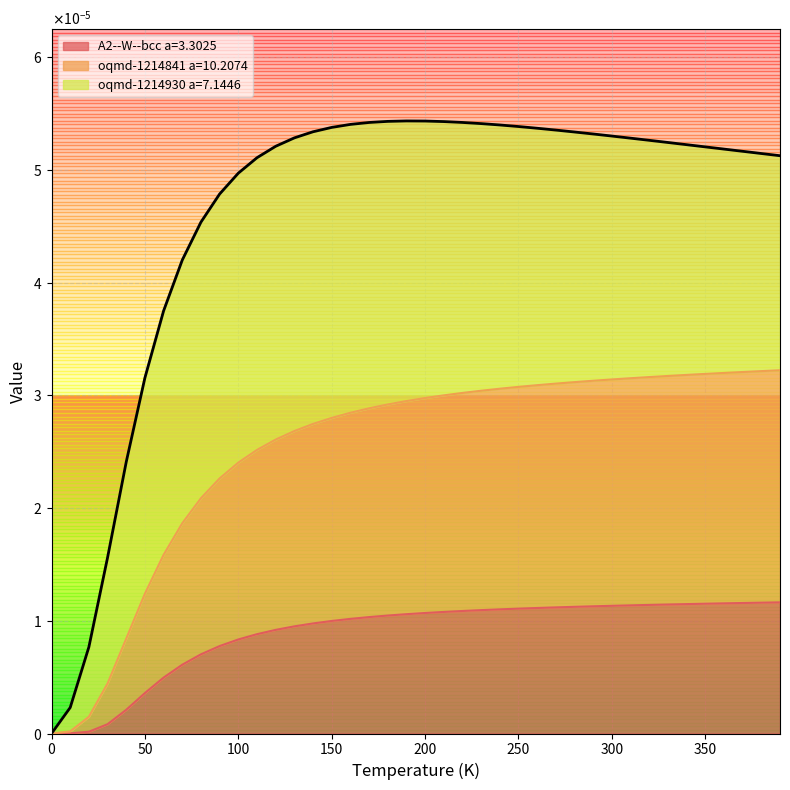

What are all the series names shown in the legend?

A2--W--bcc a=3.3025, oqmd-1214841 a=10.2074, oqmd-1214930 a=7.1446